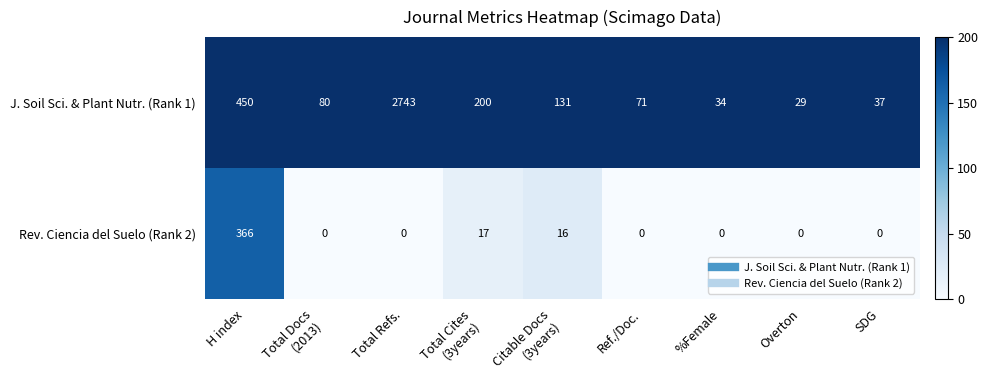

Rank the series at Ref./Doc. from lowest to highest value.

Rev. Ciencia del Suelo (Rank 2), J. Soil Sci. & Plant Nutr. (Rank 1)